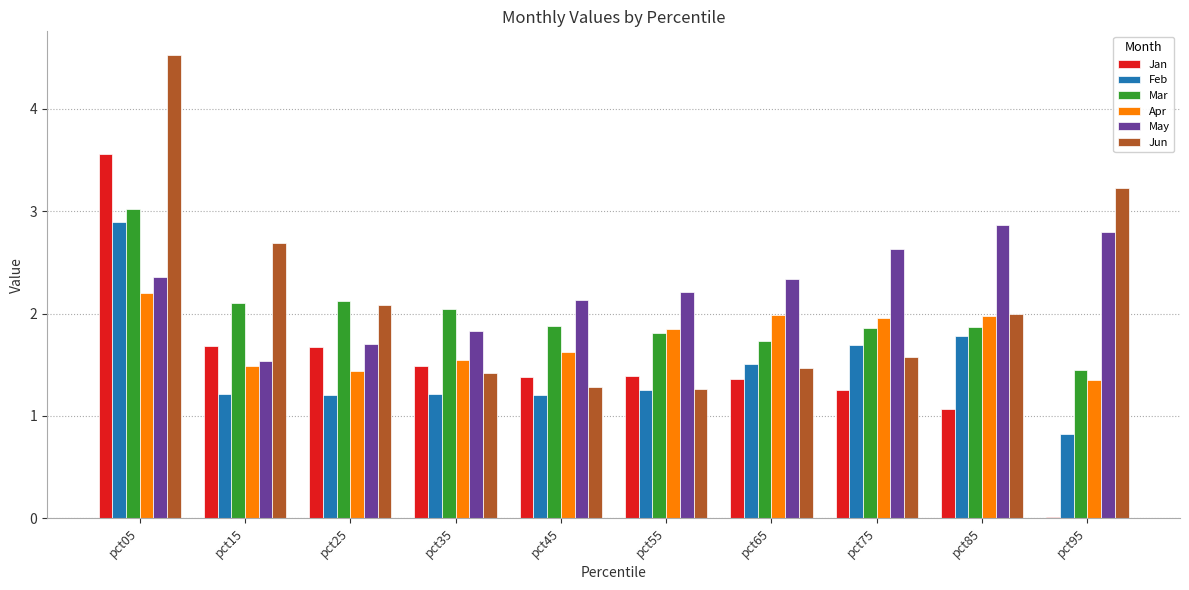

Which category has the highest value in the Mar series?

pct05